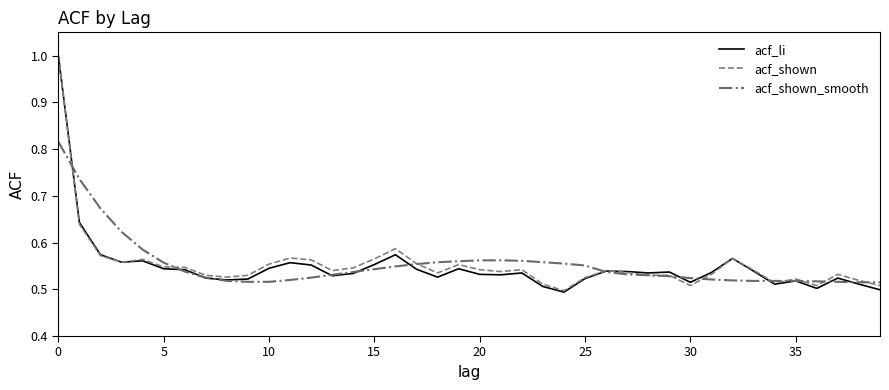

Which series has the widest spread of values?

acf_li